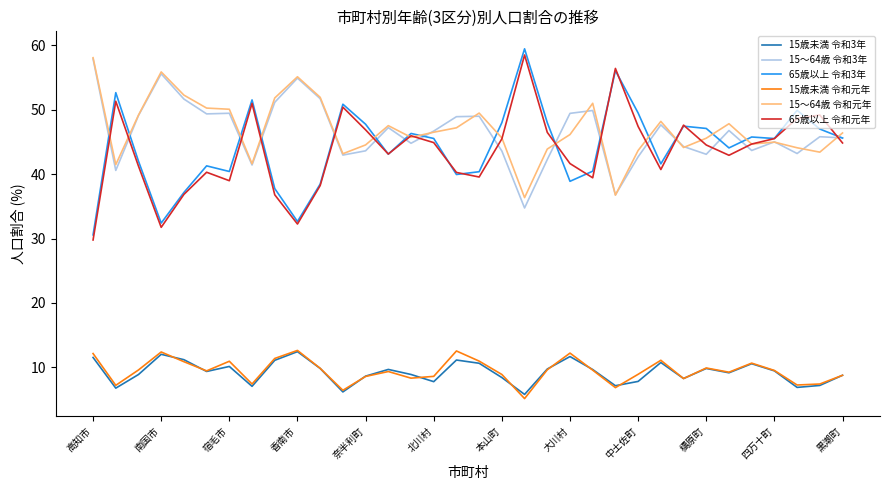

True or false: 15～64歳 令和3年 and 15歳未満 令和3年 intersect in this chart.

False